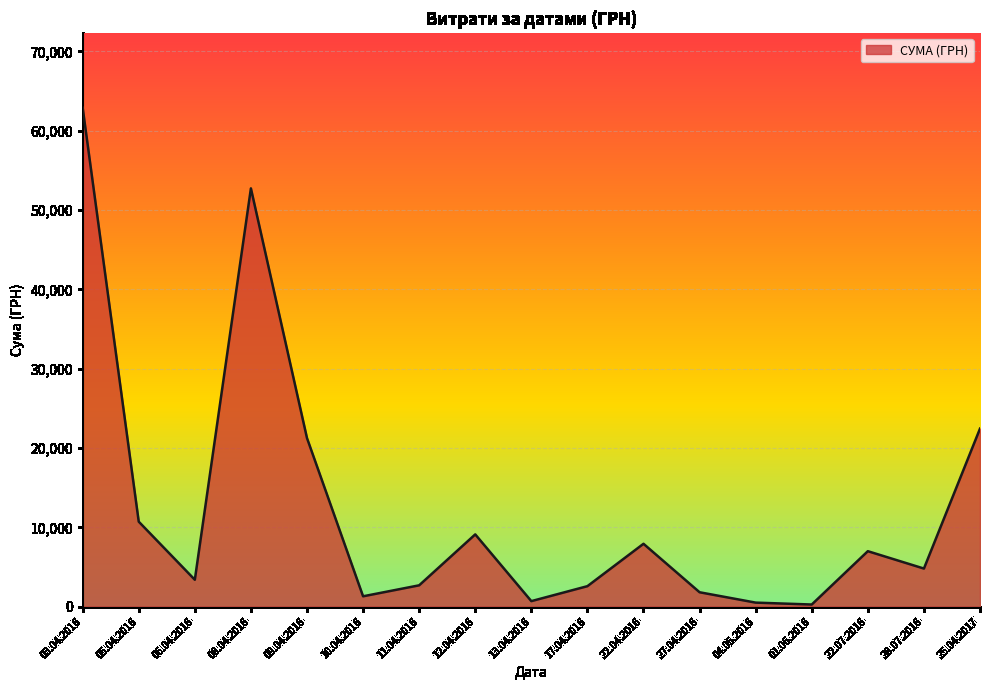

Does the chart display data point markers on the line(s)?

No